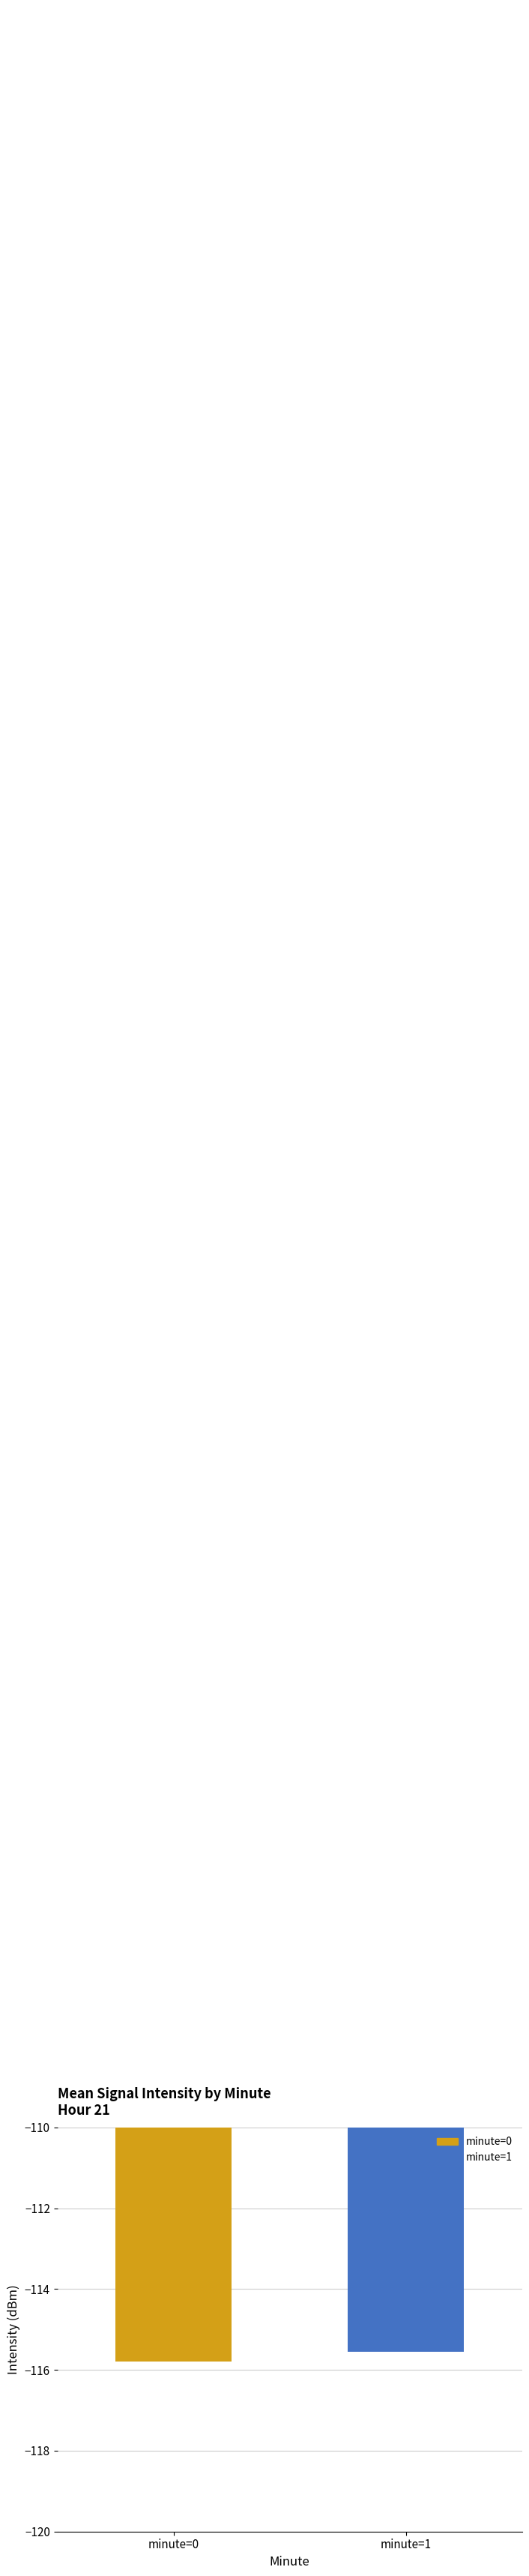

Rank the categories by value from lowest to highest.

minute=0, minute=1